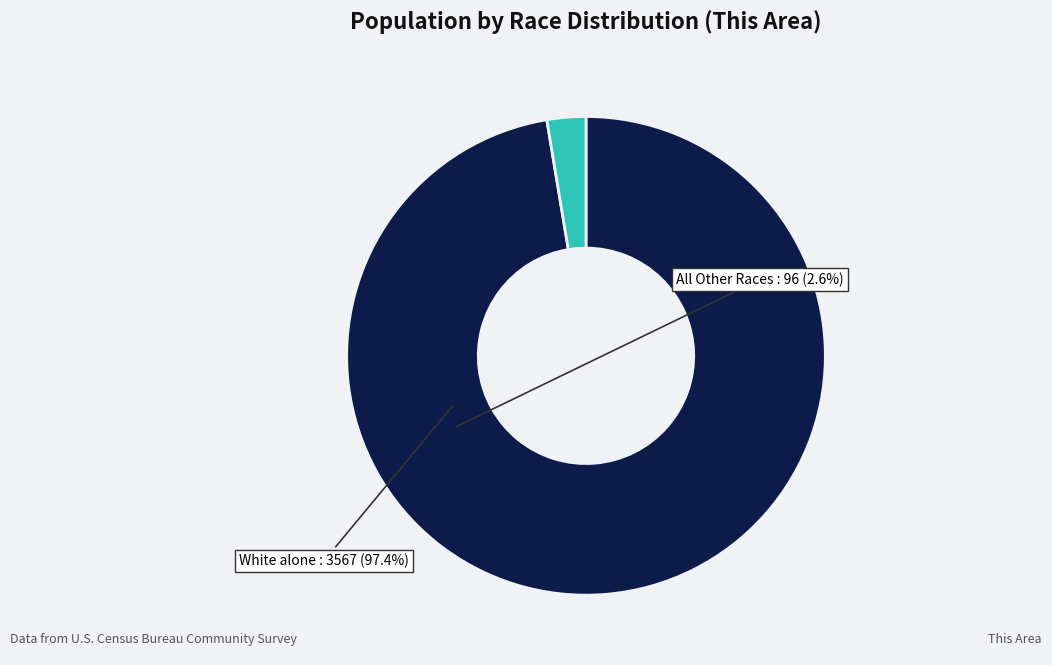

Combined, do All Other Races and White alone account for over 50%?

Yes